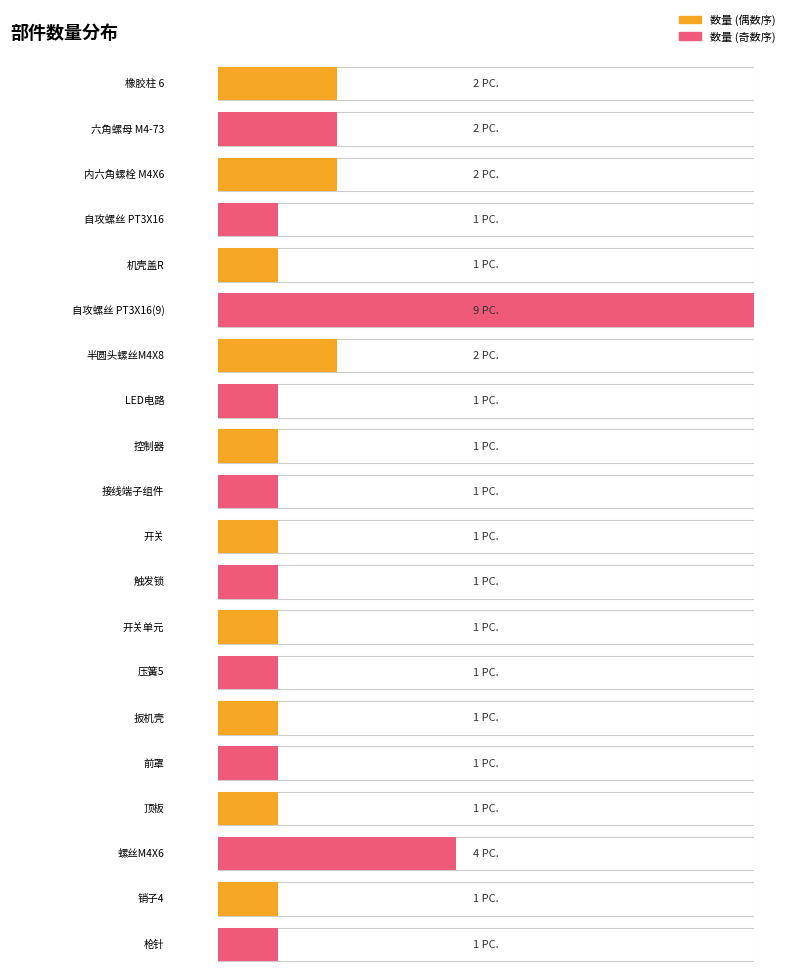

How many data points are above 1?

6